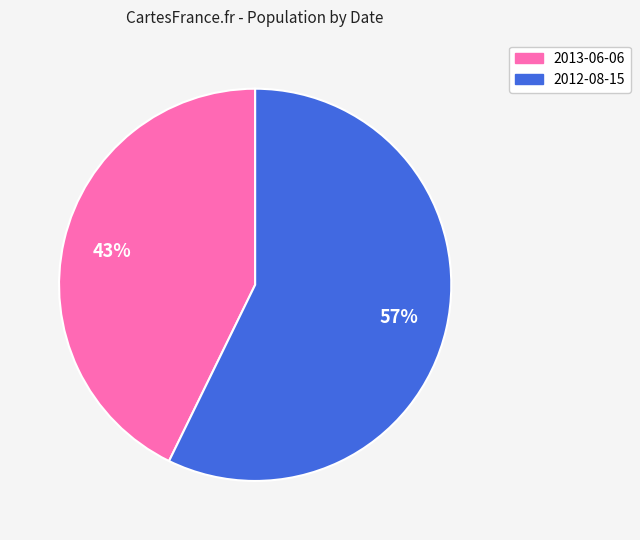

Do 2013-06-06 and 2012-08-15 together represent more than half of the pie?

Yes